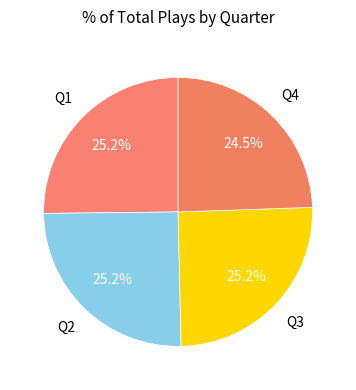

What is the largest slice in the pie chart?

Q1